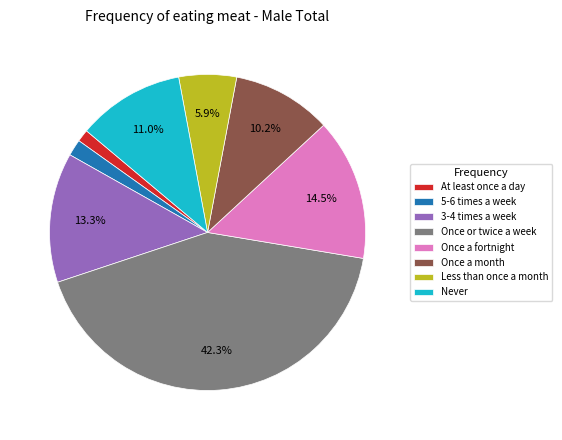

The Once a month slice represents 4% of the pie. True or false?

False